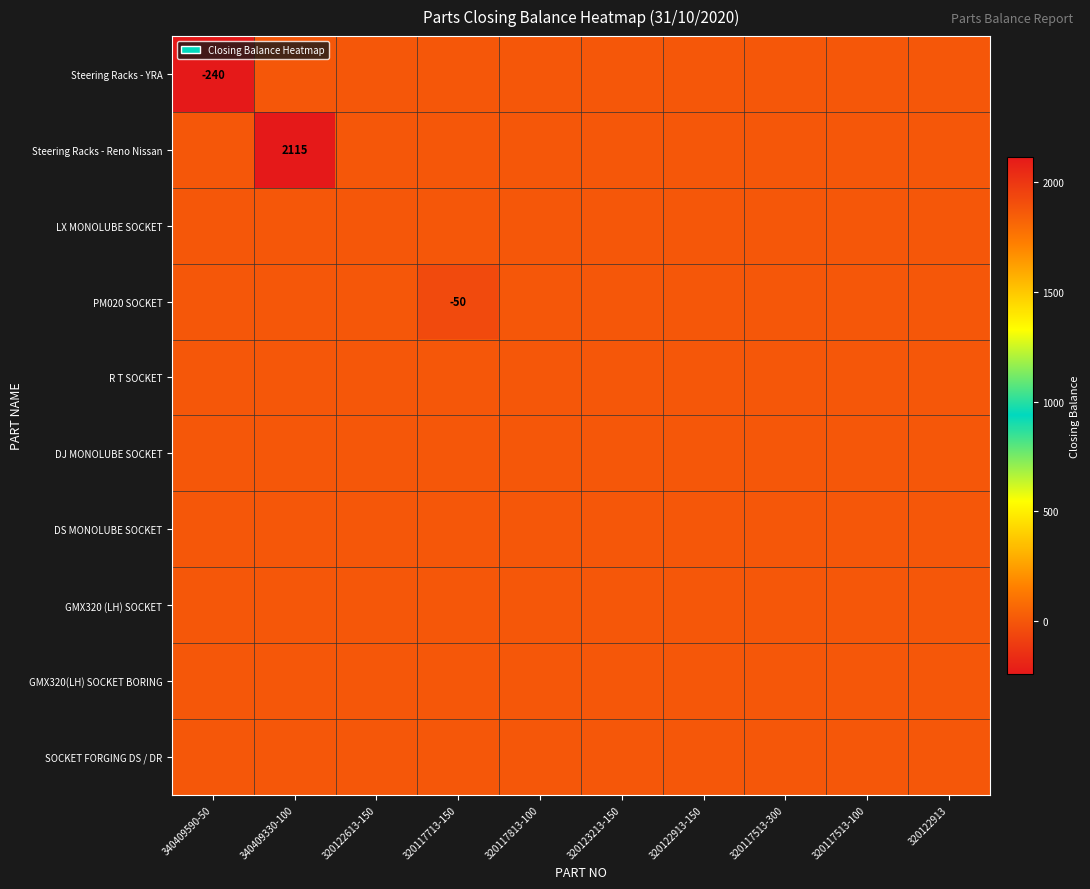

Is the value of DJ MONOLUBE SOCKET at 340409590-50 greater than the value of PM020 SOCKET at 320123213-150?

No